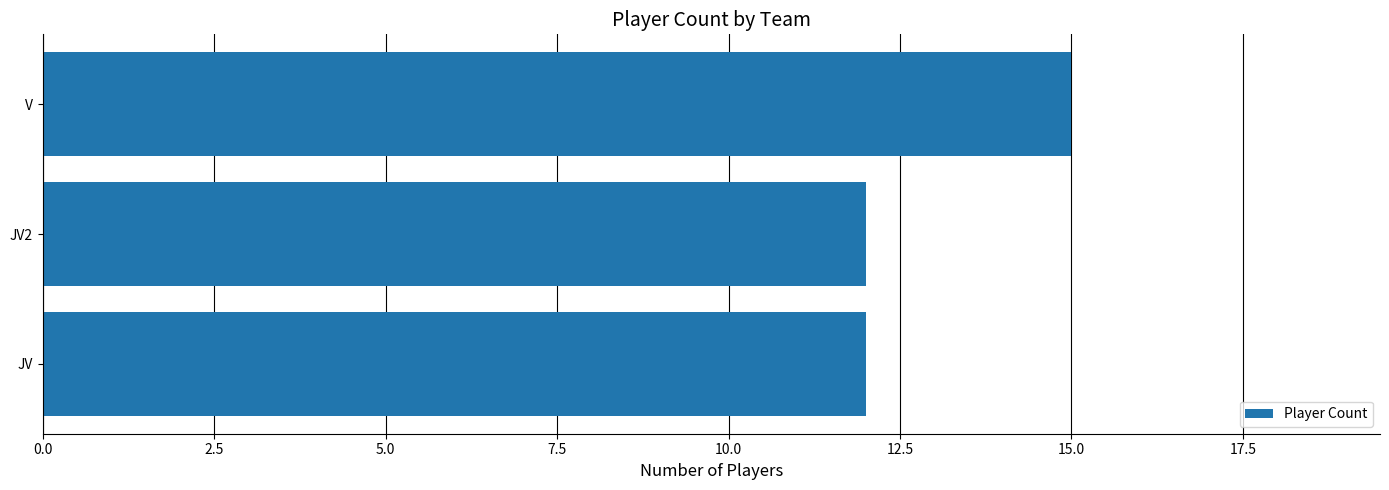

Which category has the highest value across all series?

V